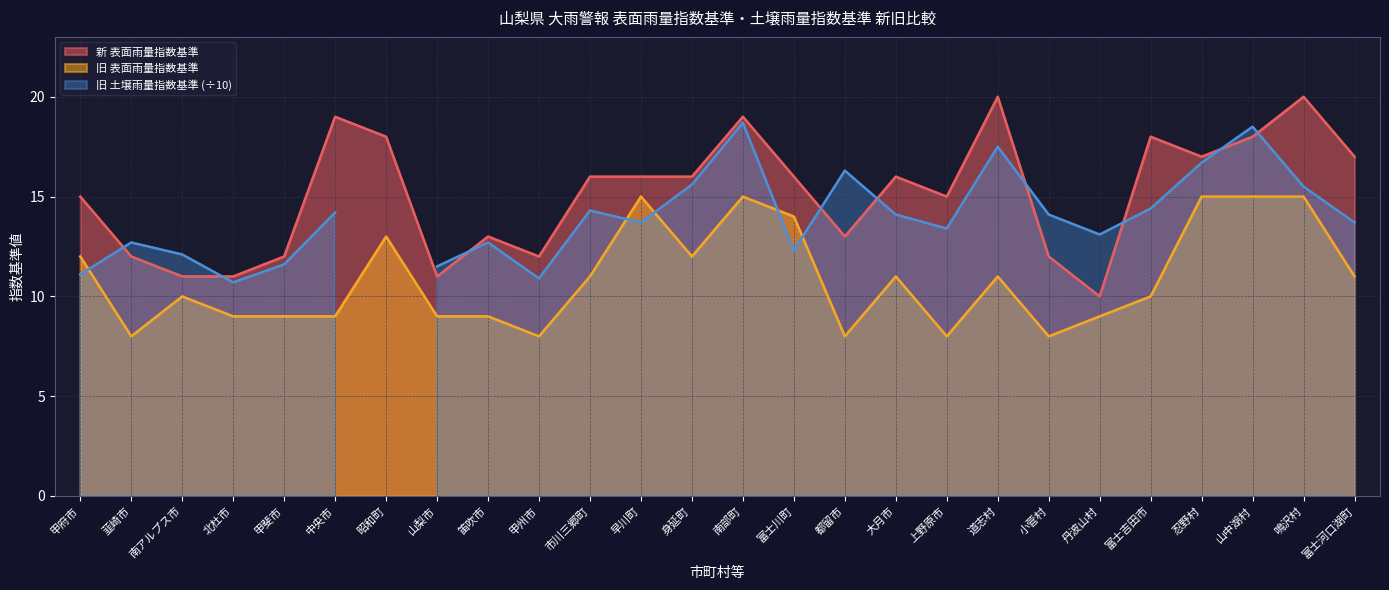

What is the label of the 7th point from the right?

小菅村